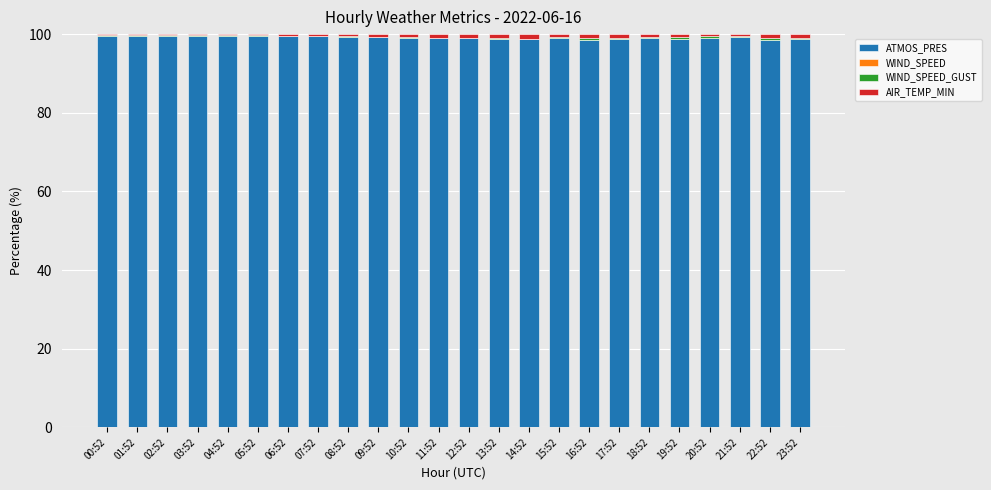

Is it true that ATMOS_PRES equals 34.0 at 20:52?

False